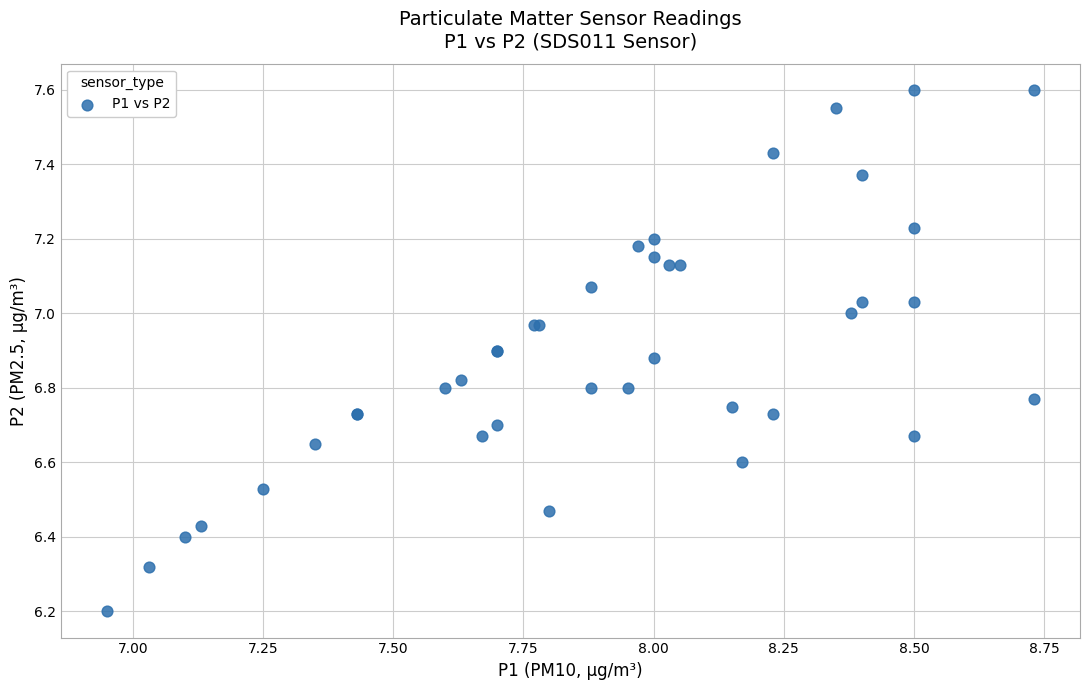

What Y value in the scatter plot is closest to 6?

6.2